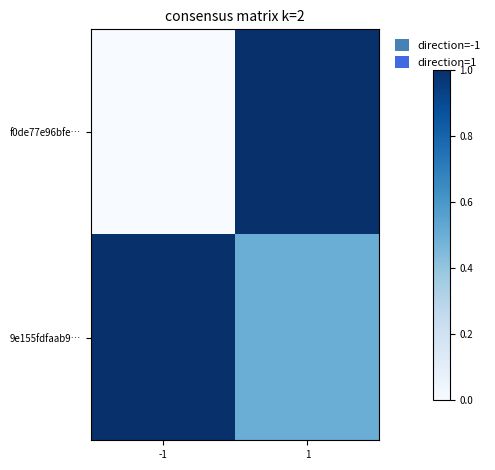

Rank the series by their average value, from highest to lowest.

9e155fdfaab9…, f0de77e96bfe…